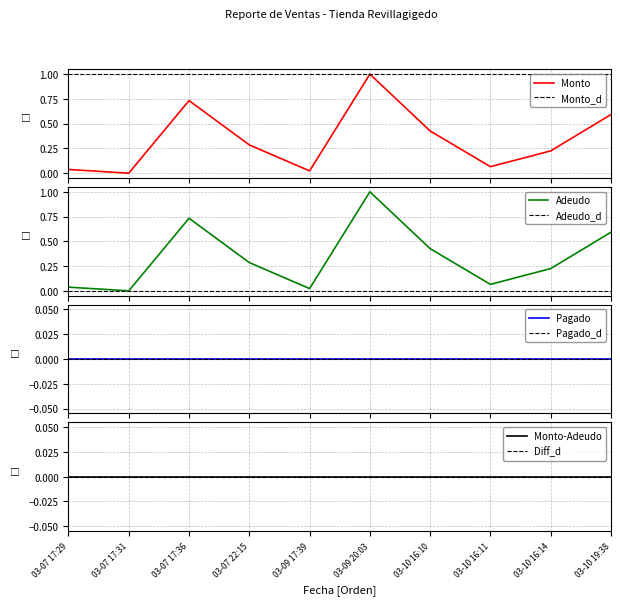

At which category does Monto reach its first local peak?

03-07 17:36